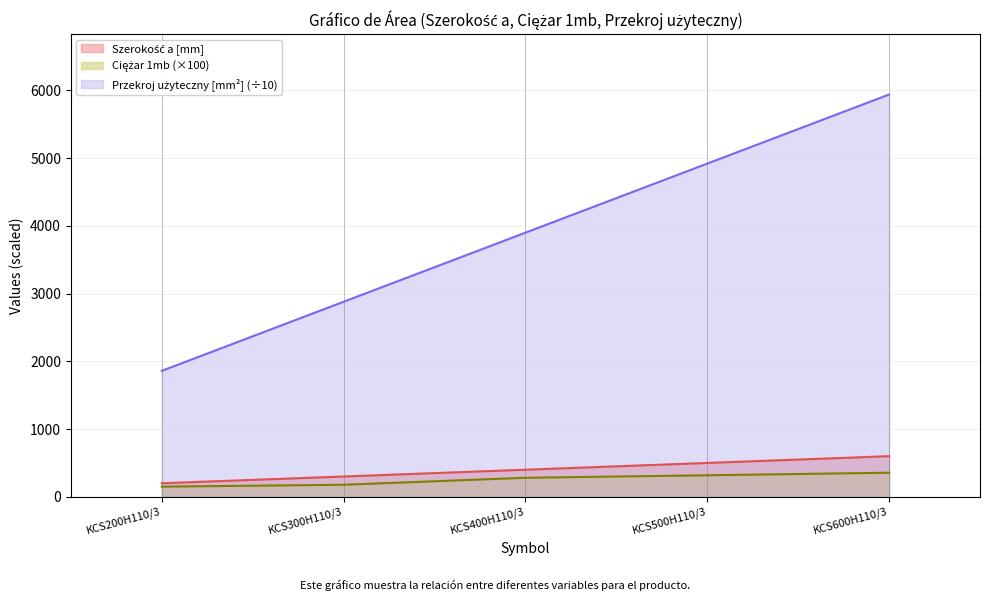

True or false: Szerokość a [mm] and Przekroj użyteczny [mm2] cross at least once.

False